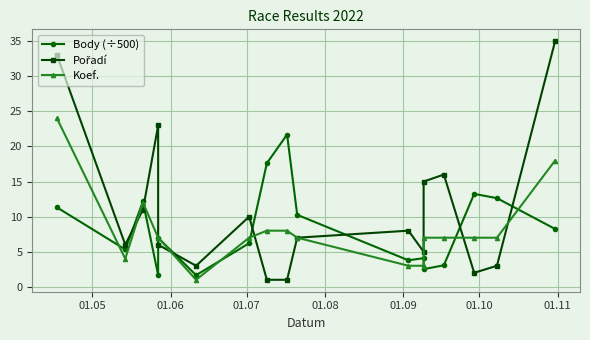

Which series has the largest total across all categories?

Pořadí